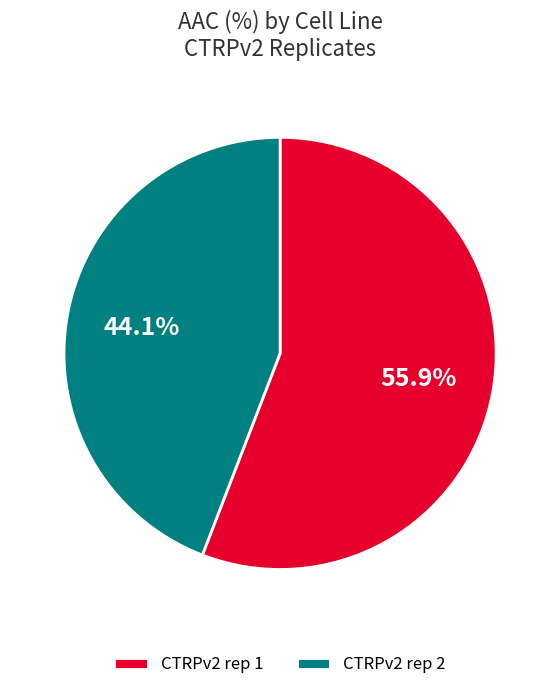

To the nearest percent, what portion does CTRPv2 rep 2 represent?

44%